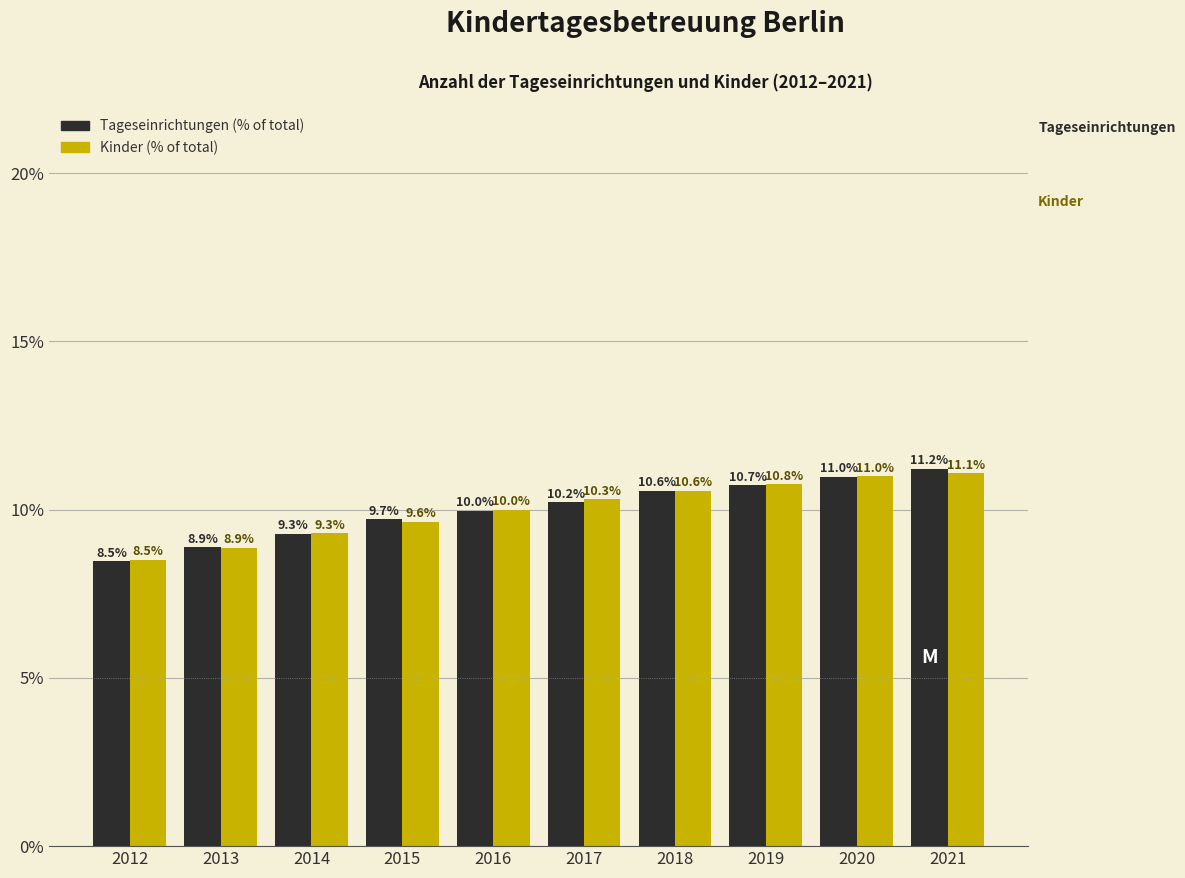

Reading left to right, extract all data points from this chart.

Tageseinrichtungen: 8.5	8.9	9.3	9.7	10.0	10.2	10.6	10.7	11.0	11.2
Kinder: 8.5	8.9	9.3	9.6	10.0	10.3	10.6	10.8	11.0	11.1